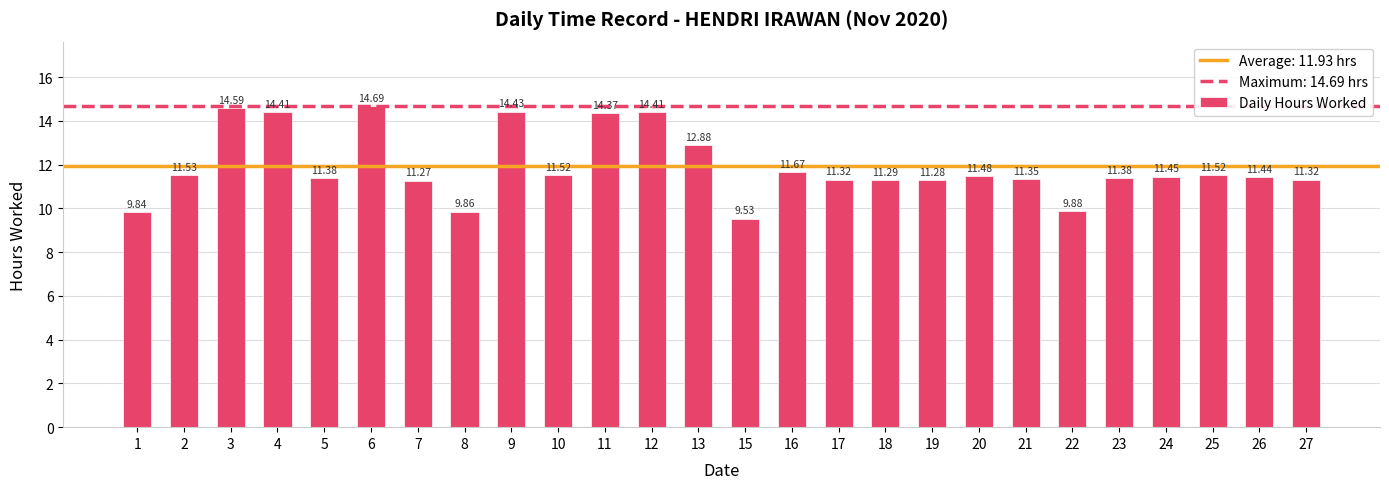

Which has a higher value, 15 or 9?

9